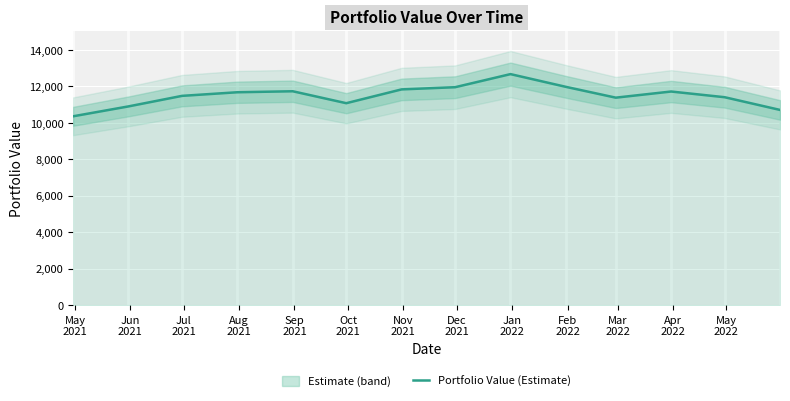

What is the value of the 10th point from the left?

11979.9